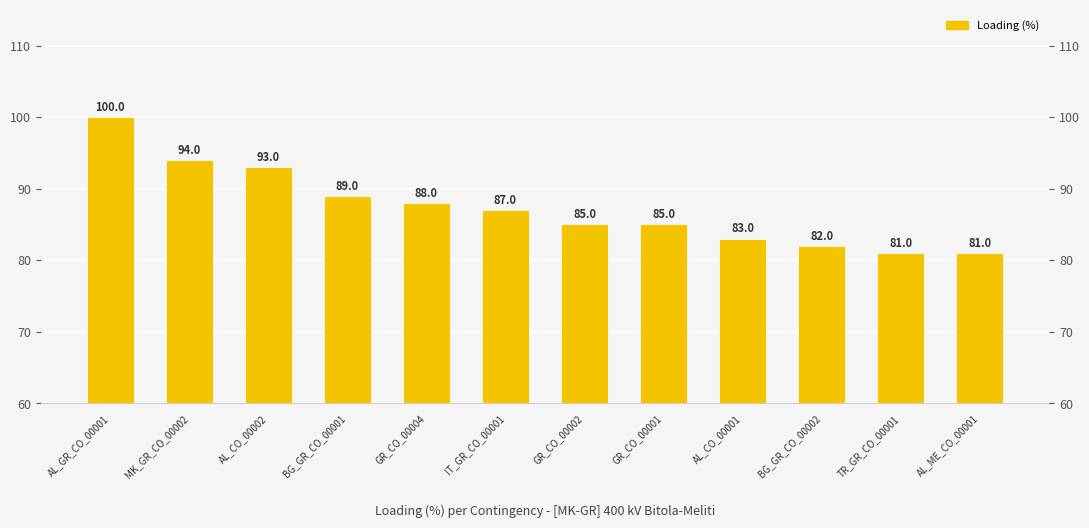

Is it true that the value at AL_CO_00002 is 130?

False